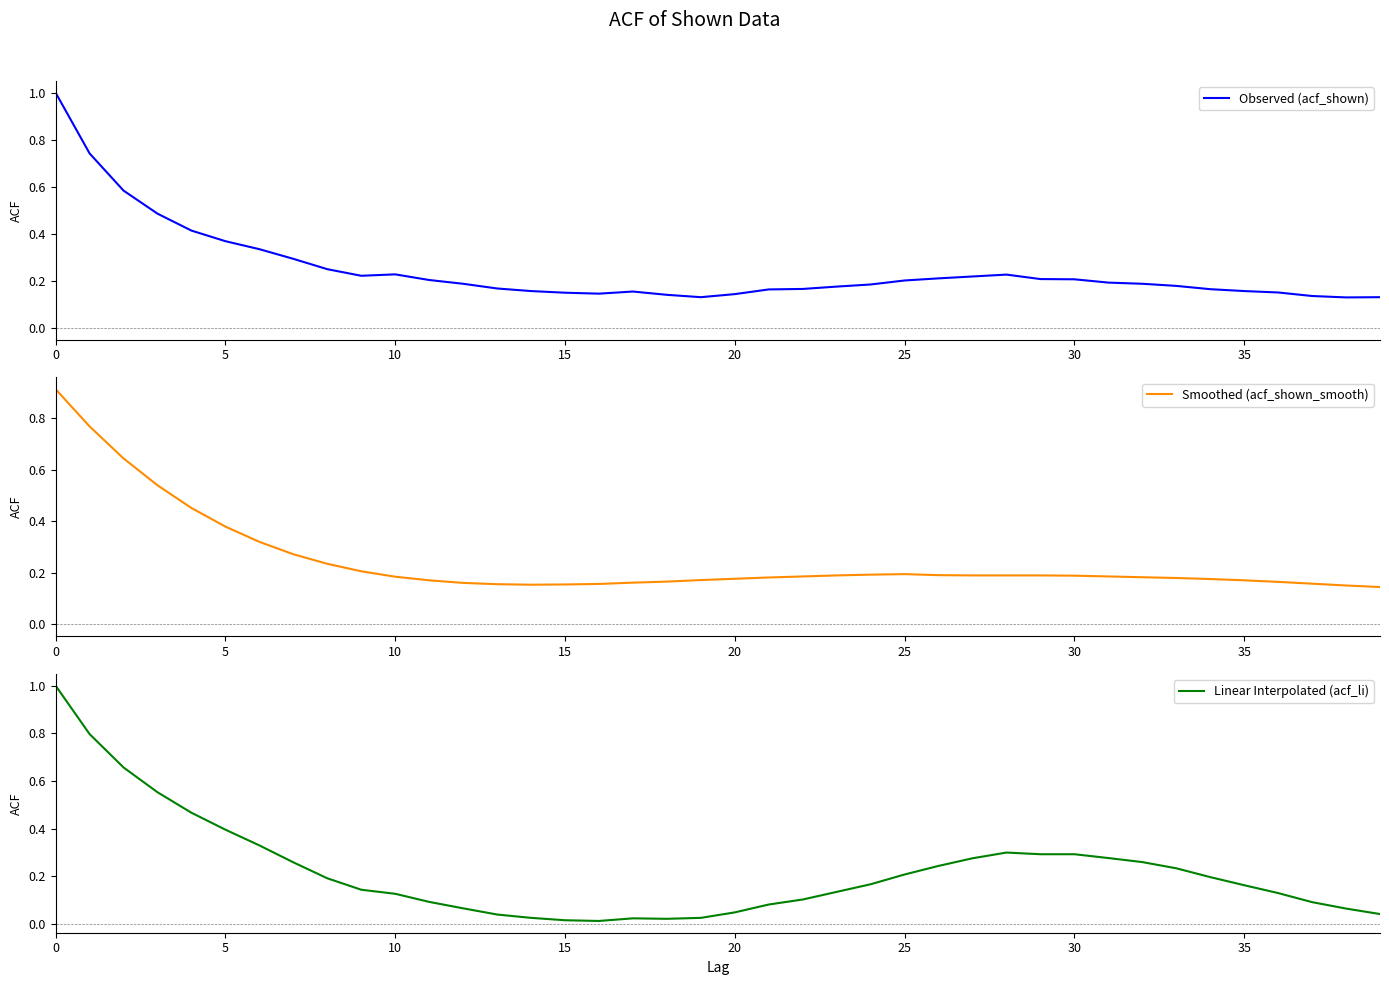

At which category does Smoothed (acf_shown_smooth) reach its first local peak?

25